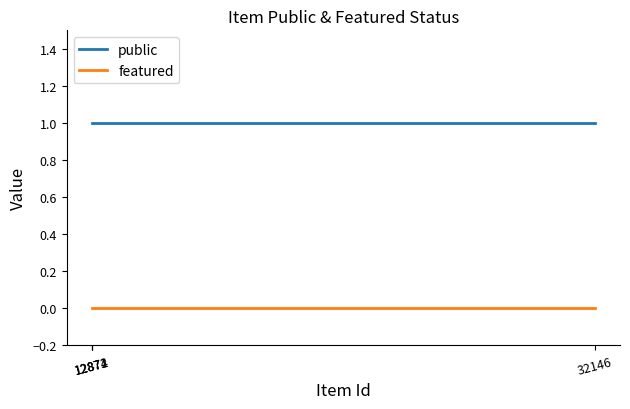

Rank the series by their average value, from highest to lowest.

public, featured